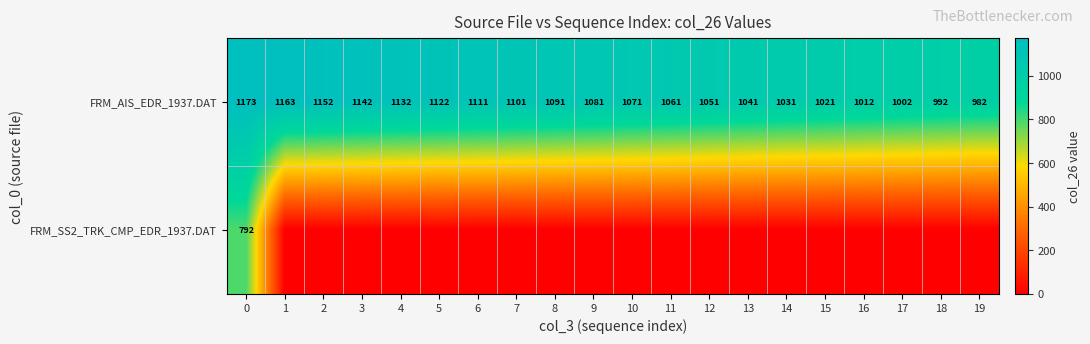

Read the FRM_AIS_EDR_1937.DAT value at 17, to the nearest 50.

1000